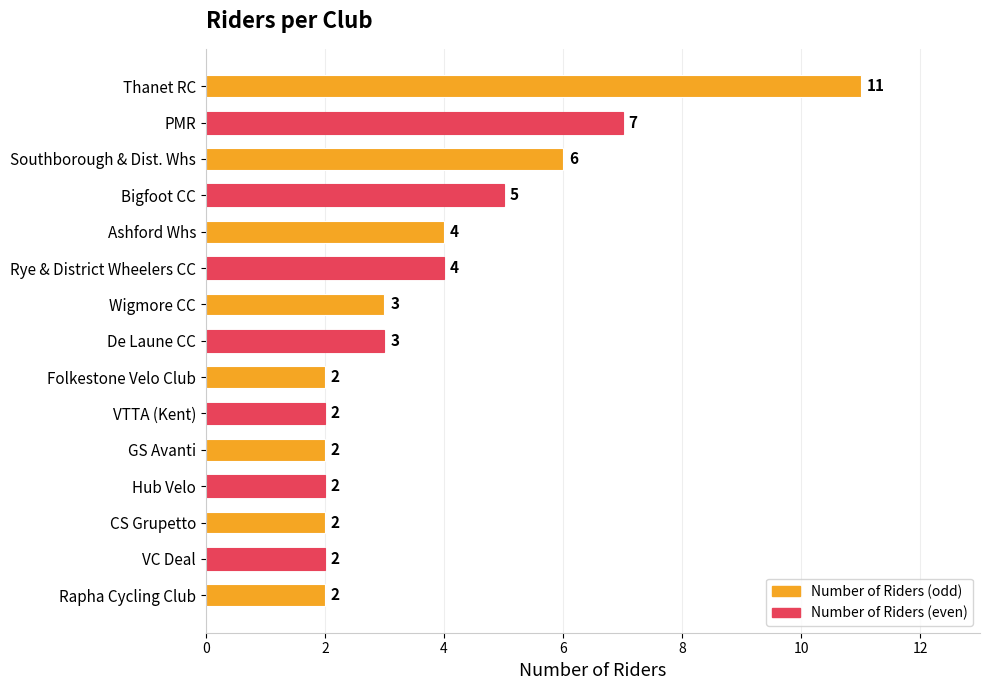

What is the value of the 9th bar from the top?

2